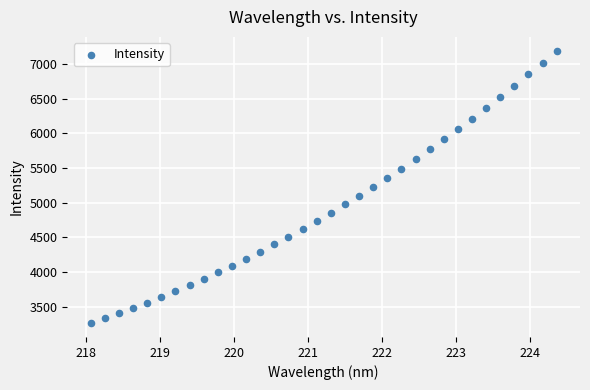

What is the range of X values (max minus min)?

6.3